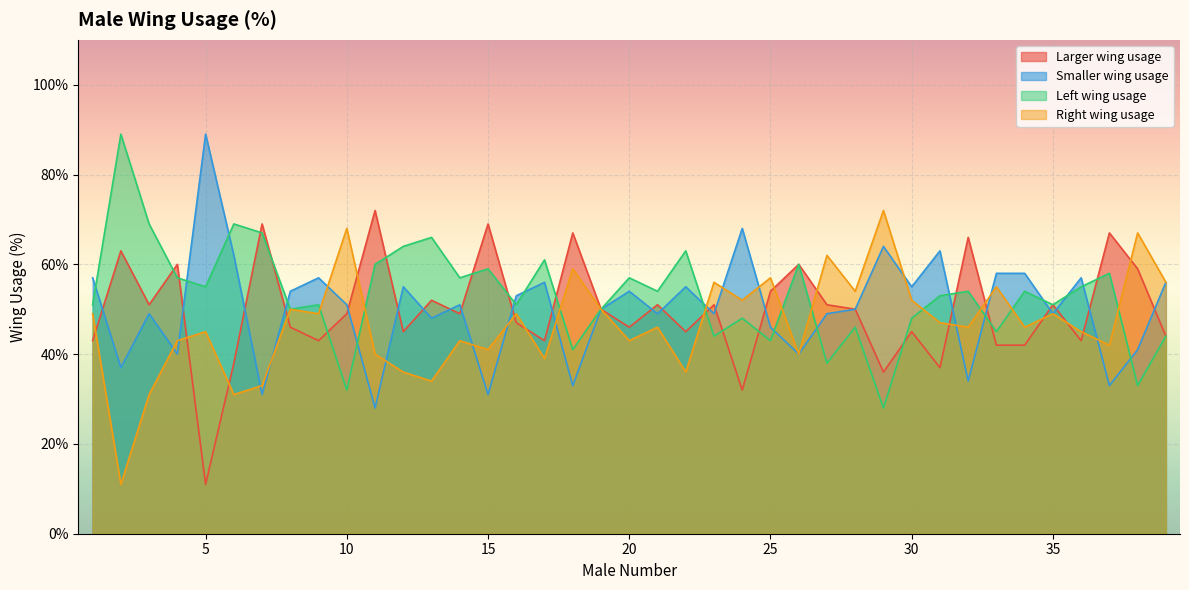

The value of Smaller wing usage at 27 is 15. True or false?

False